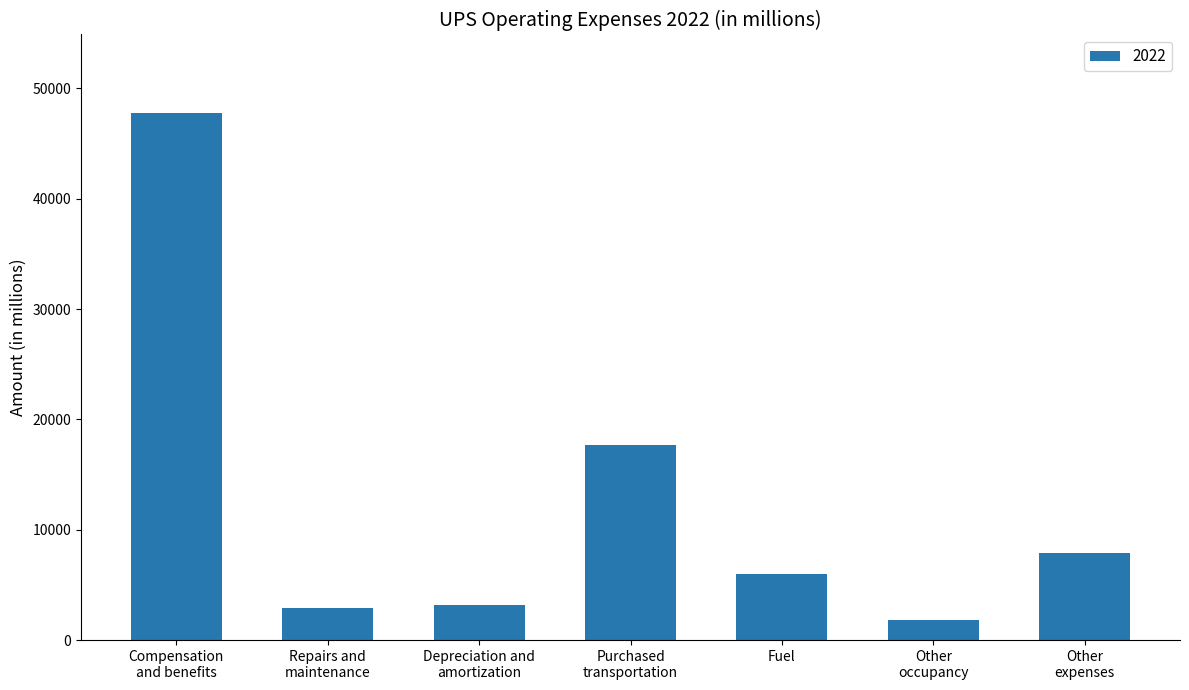

How many distinct data groups are displayed?

1